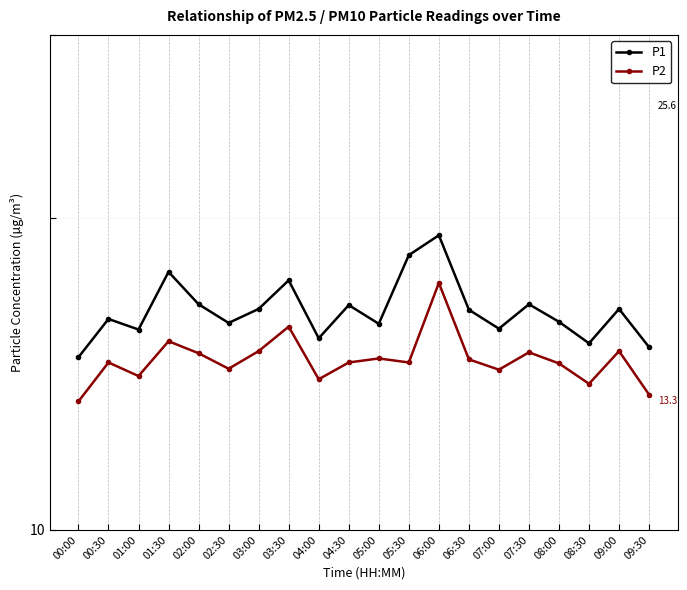

What is the maximum value for P2?

17.3